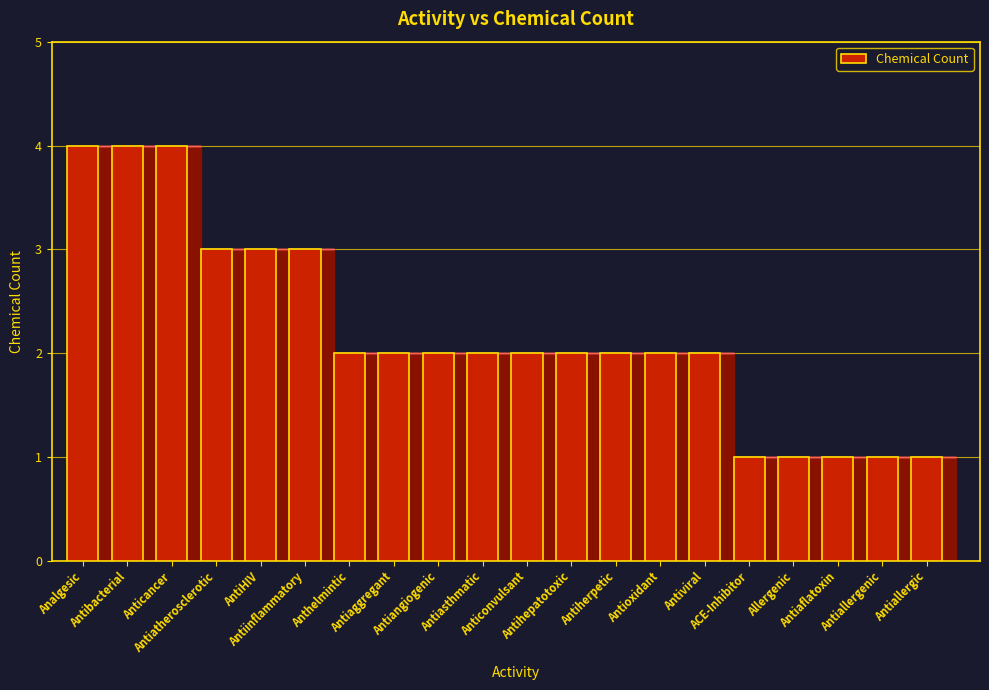

What is the label of the 14th bar from the left?

Antioxidant